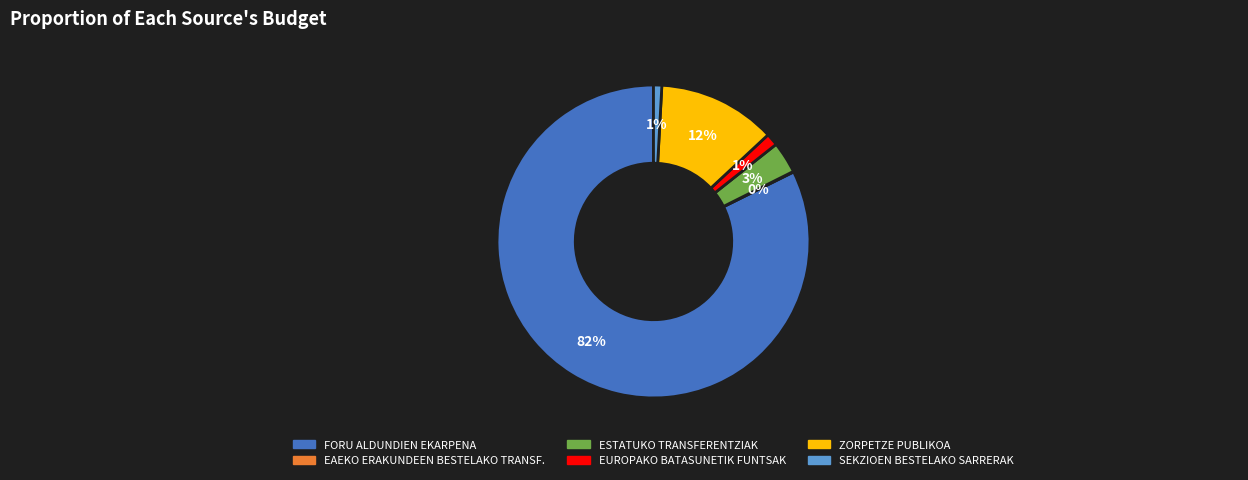

To the nearest percent, what is the average slice percentage?

17%